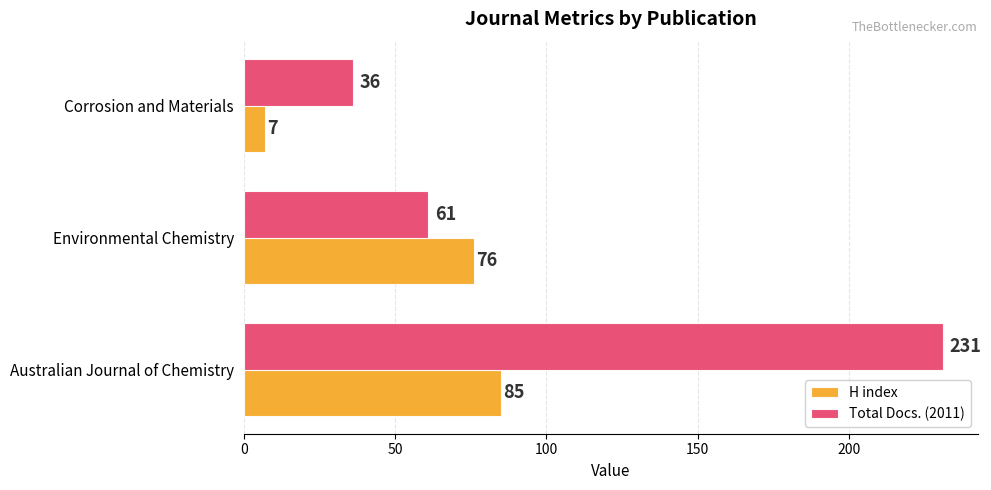

What is the difference between the maximum and minimum values in the H index series?

78